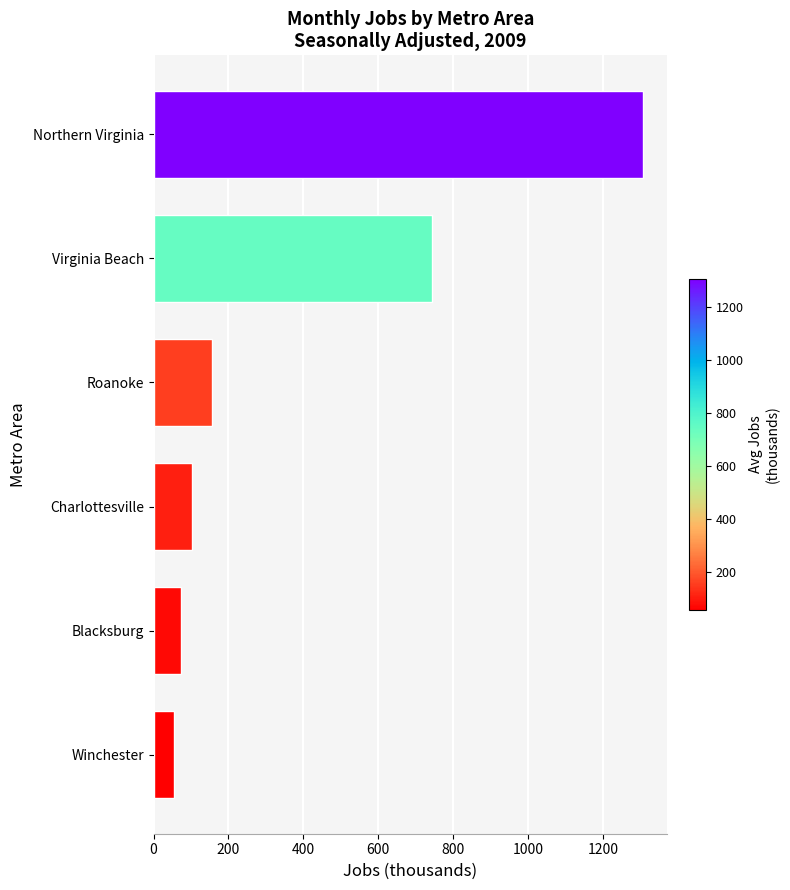

List the labels in order of value, smallest first.

Winchester, Blacksburg, Charlottesville, Roanoke, Virginia Beach, Northern Virginia